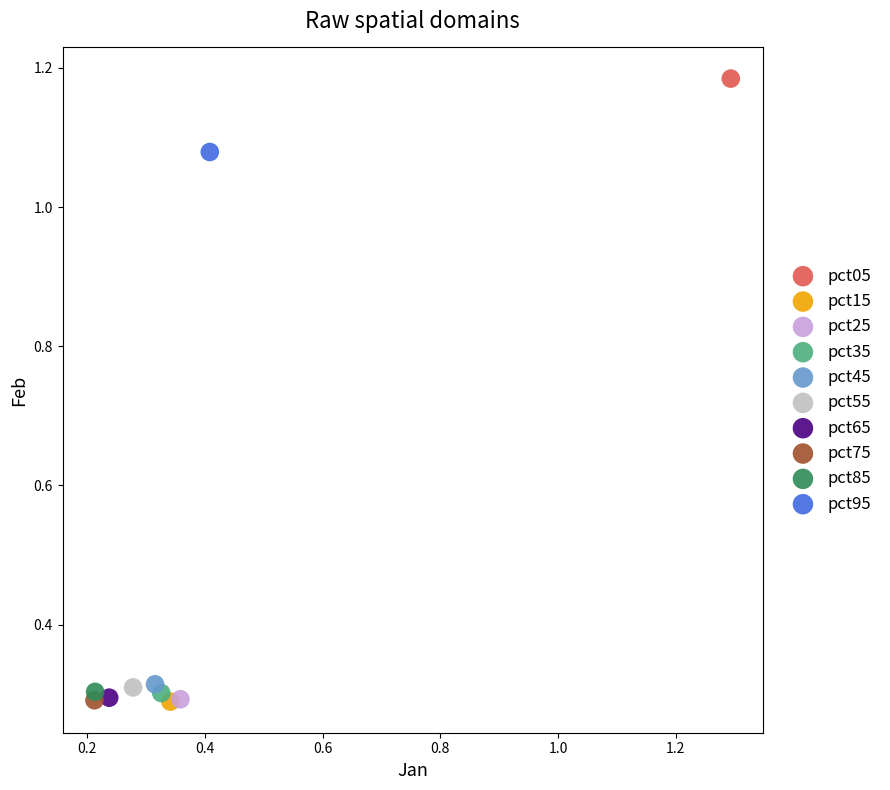

What are all the series names shown in the legend?

pct05, pct15, pct25, pct35, pct45, pct55, pct65, pct75, pct85, pct95